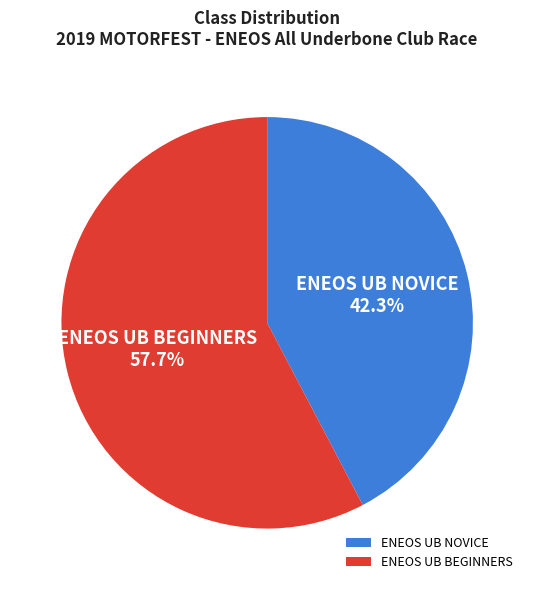

To the nearest percent, what portion does ENEOS UB NOVICE represent?

42%